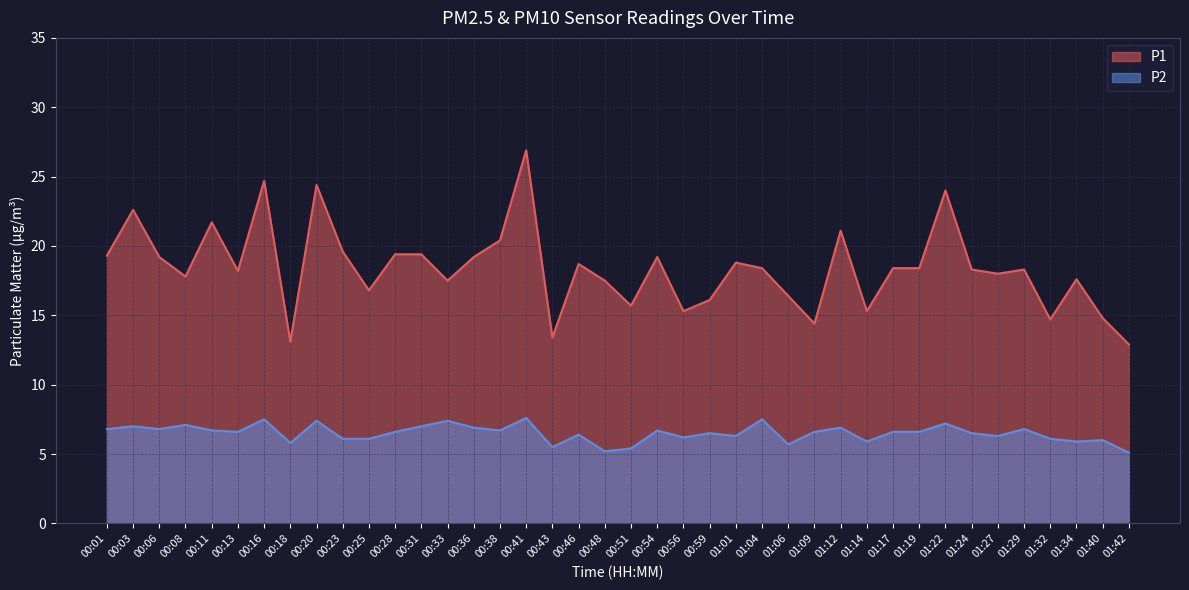

How many lines are shown in the chart?

2